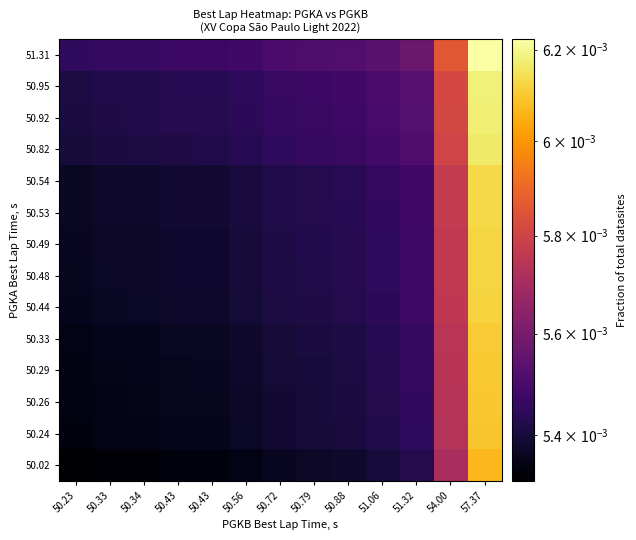

How many series are shown in this chart?

14